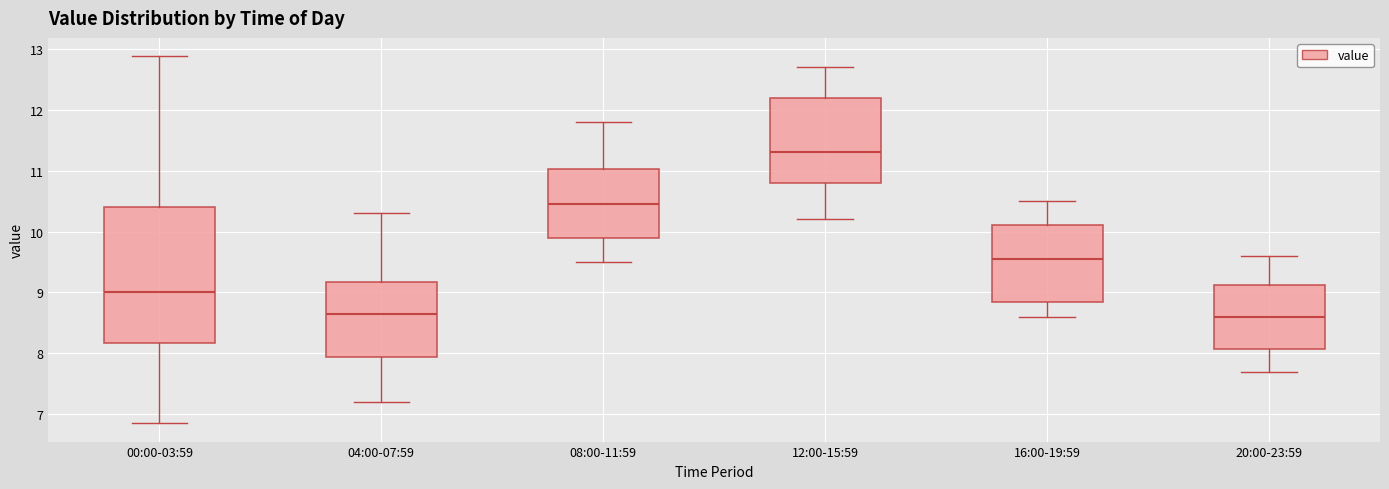

Reading left to right, transcribe this box plot: for each box, give where its median line is, the range the box spans, and where its two whiskers end, as read against the y-axis. The values are not printed on the chart, so give them approximately, as read against the axis.

00:00-03:59: median 9.0, box 8.2 to 10.4, whiskers 6.9 to 12.9
04:00-07:59: median 8.7, box 7.9 to 9.2, whiskers 7.2 to 10.3
08:00-11:59: median 10.5, box 9.9 to 11.0, whiskers 9.5 to 11.8
12:00-15:59: median 11.3, box 10.8 to 12.2, whiskers 10.2 to 12.7
16:00-19:59: median 9.6, box 8.8 to 10.1, whiskers 8.6 to 10.5
20:00-23:59: median 8.6, box 8.1 to 9.1, whiskers 7.7 to 9.6